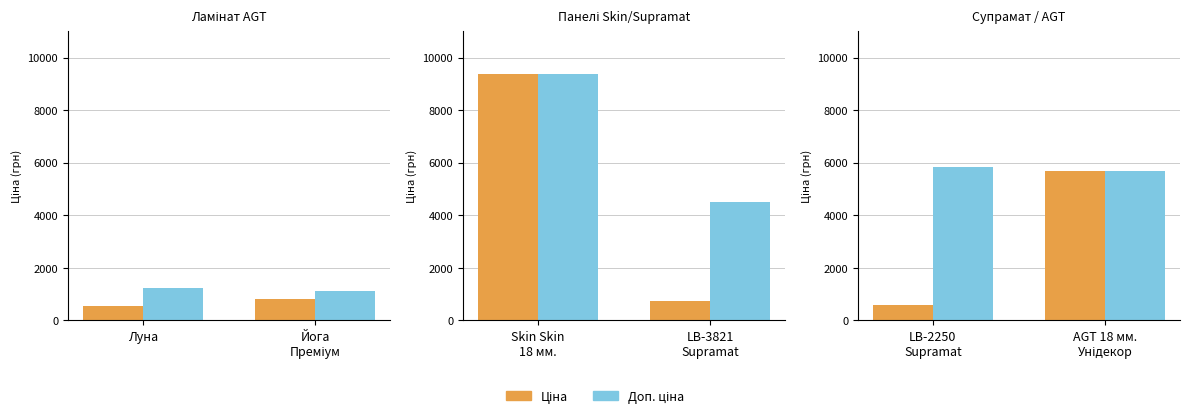

List the series in order of their overall mean, lowest first.

Ціна, Доп. ціна